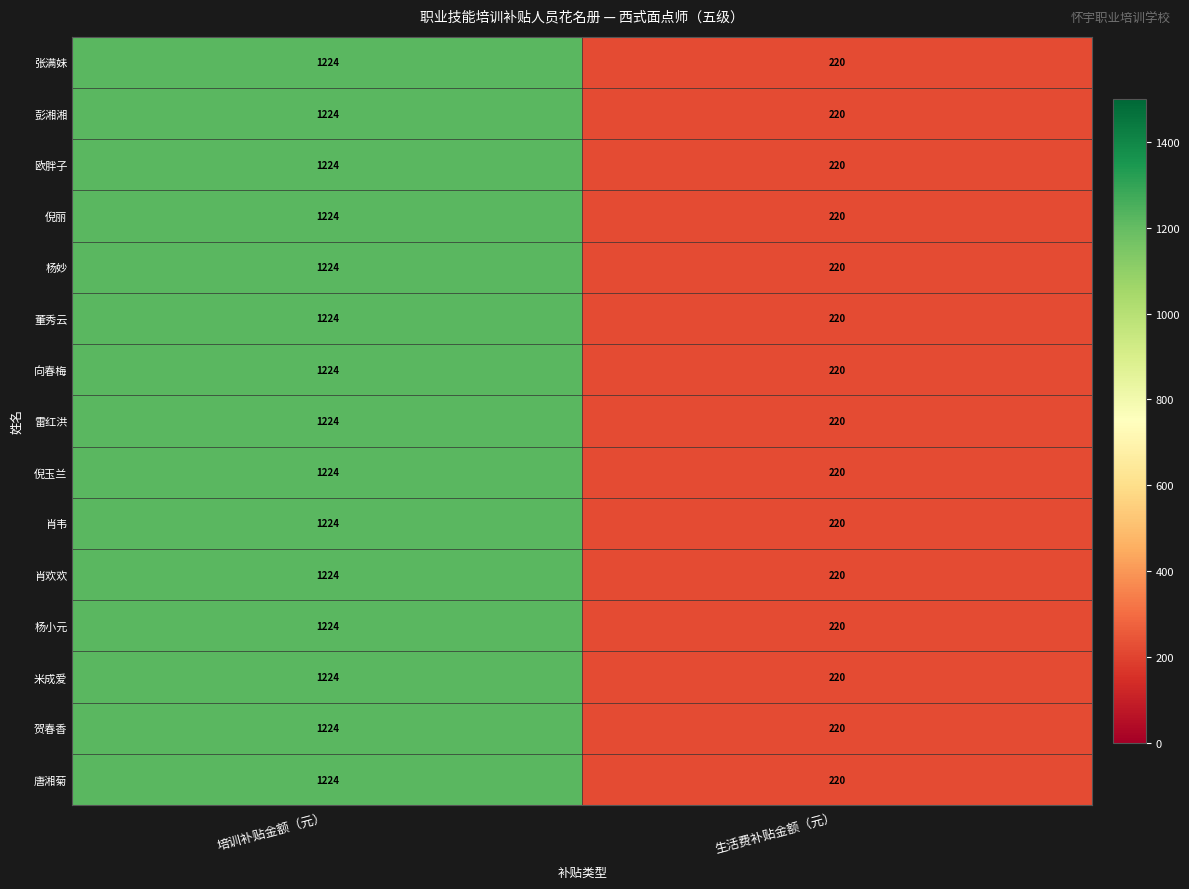

Rank the categories by 雷红洪 value from lowest to highest.

生活费补贴金额（元）, 培训补贴金额（元）